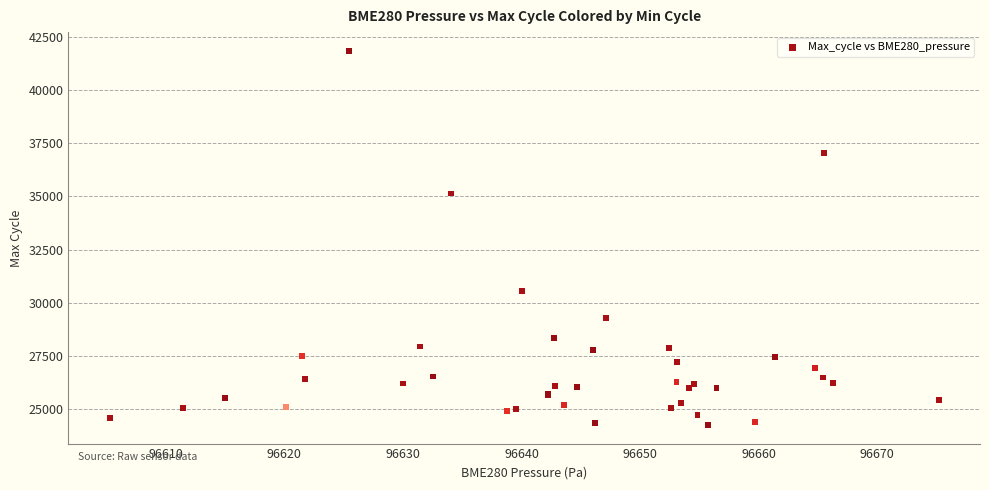

What Y value in the scatter plot is closest to 33049?

35141